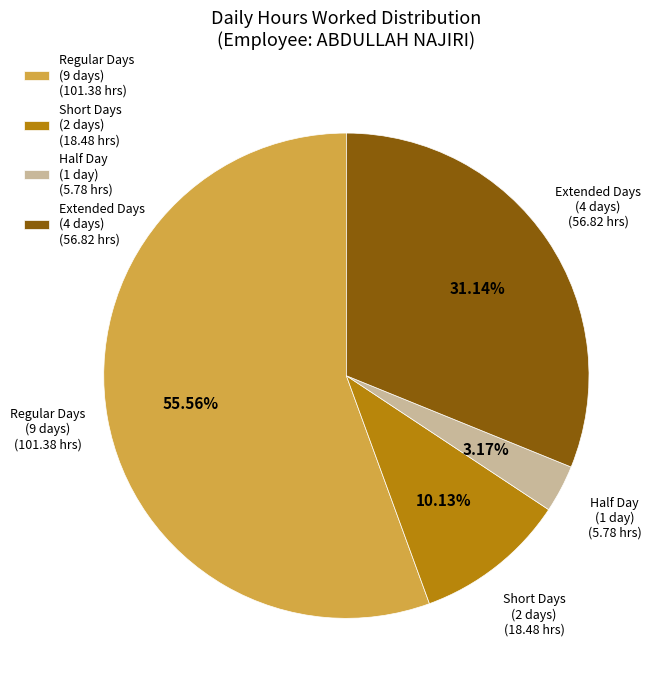

Which category has the biggest portion of the pie?

Regular Days (9 days) (101.38 hrs)